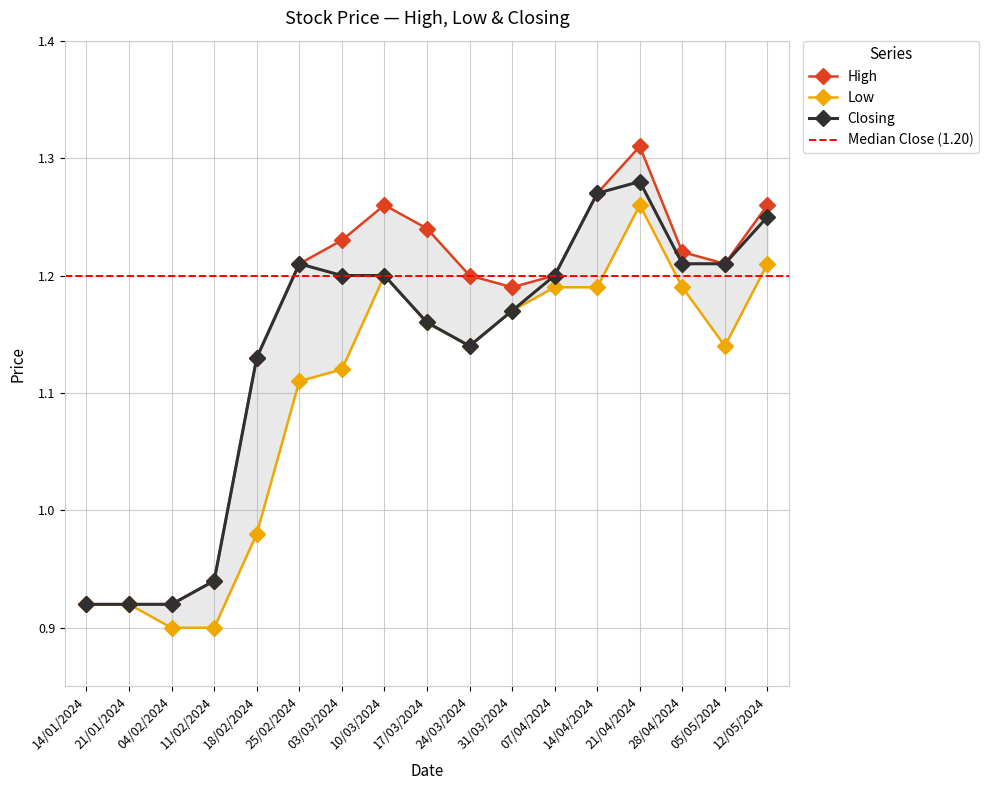

How many High values are between 1 and 2?

13